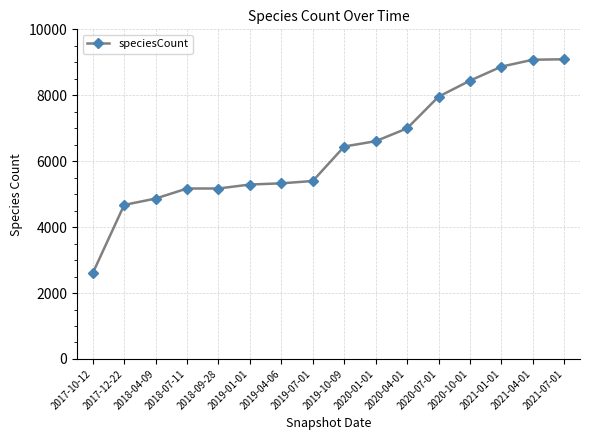

What is the approximate value at 2018-07-11, to the nearest 100?

5200